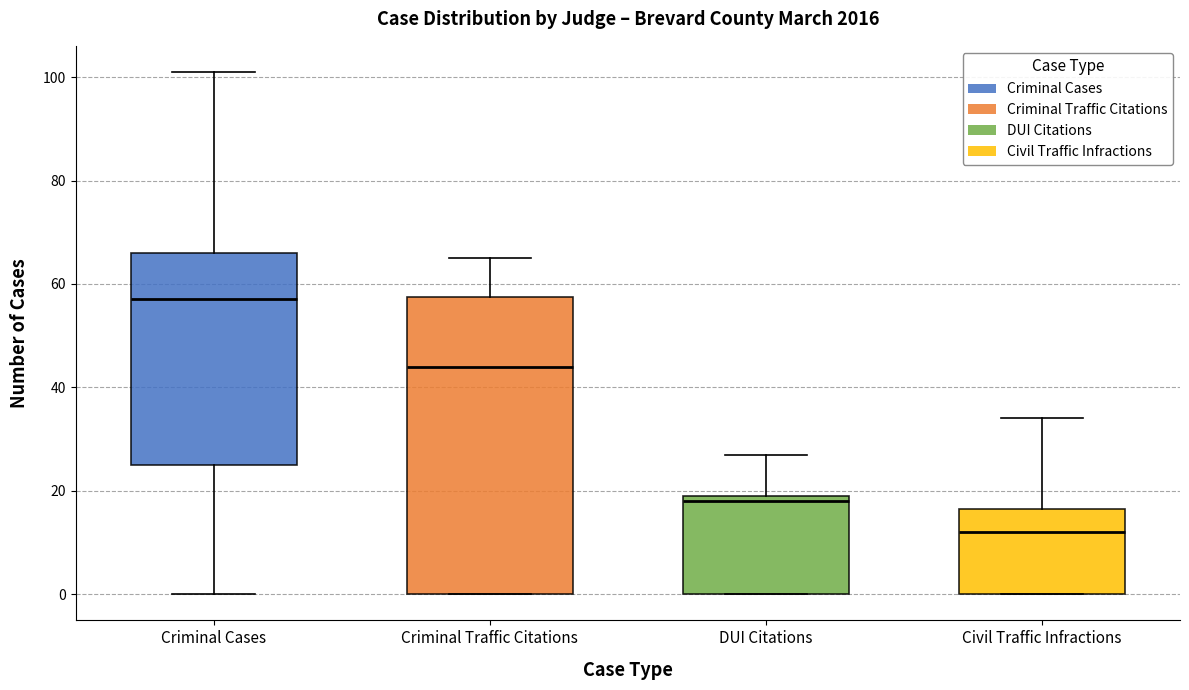

Which box's median line is the highest?

Criminal Cases